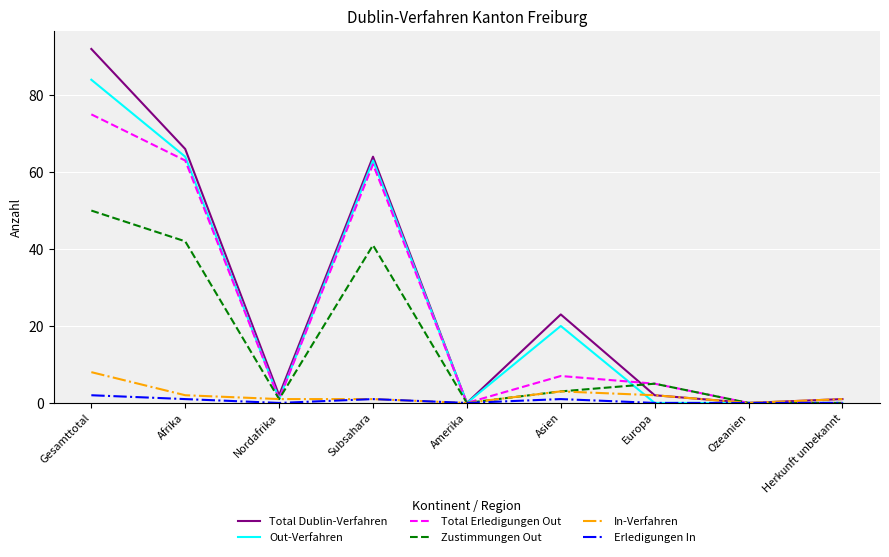

What position from the right is Amerika?

5